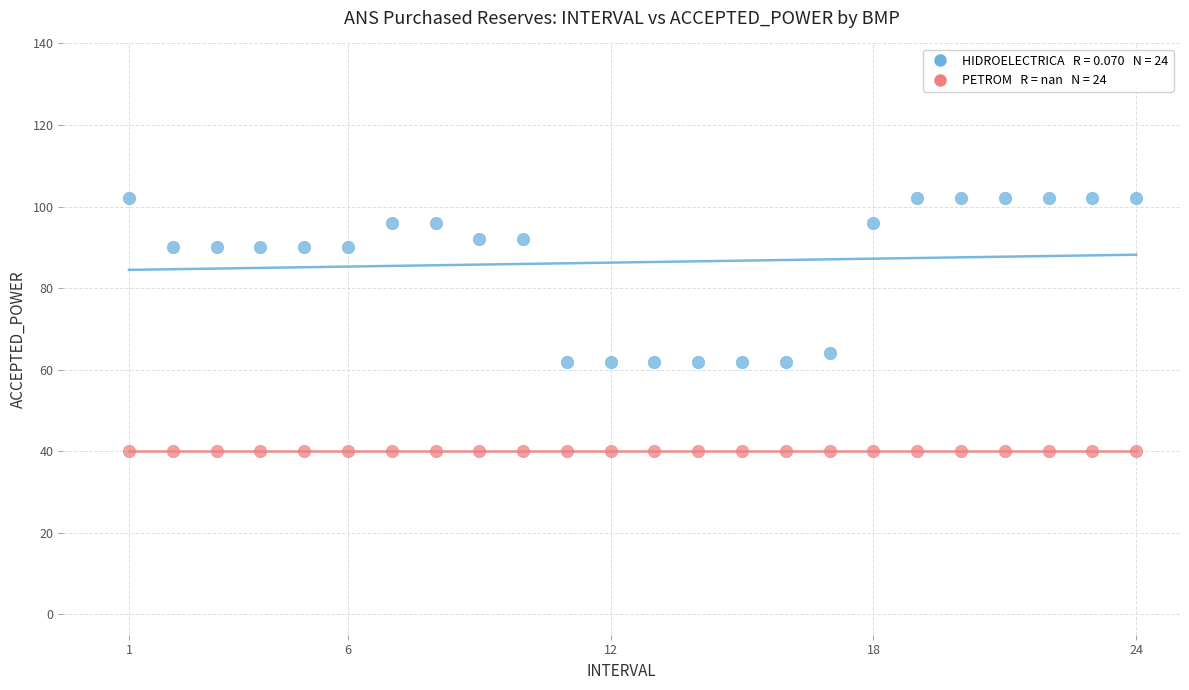

Across all series, what Y value is closest to 71?

64